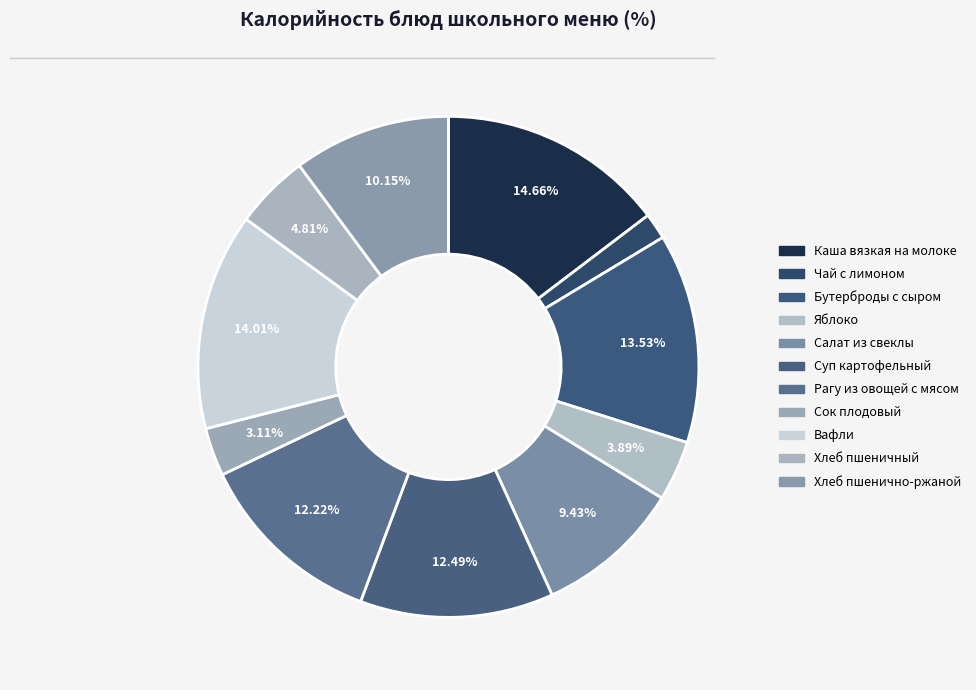

What percentage do Яблоко and Чай с лимоном together represent?

5.6%